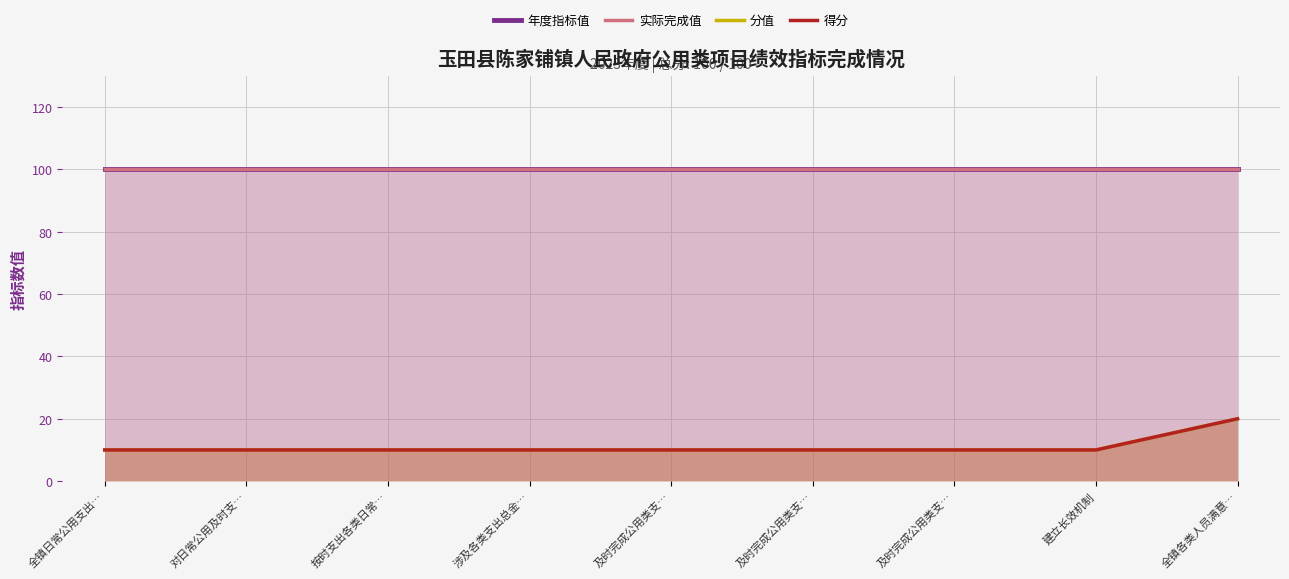

True or false: 分值 has a value of 5 at 按时支出各类日常….

False